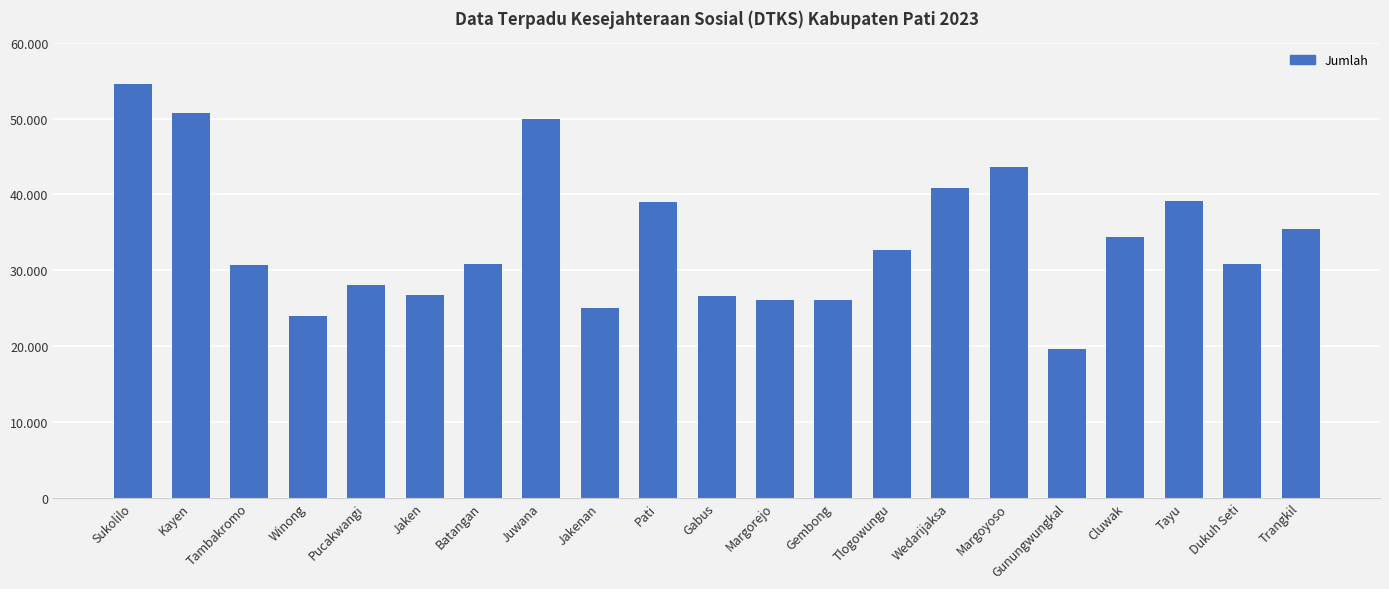

Between Tlogowungu and Sukolilo, which is larger?

Sukolilo